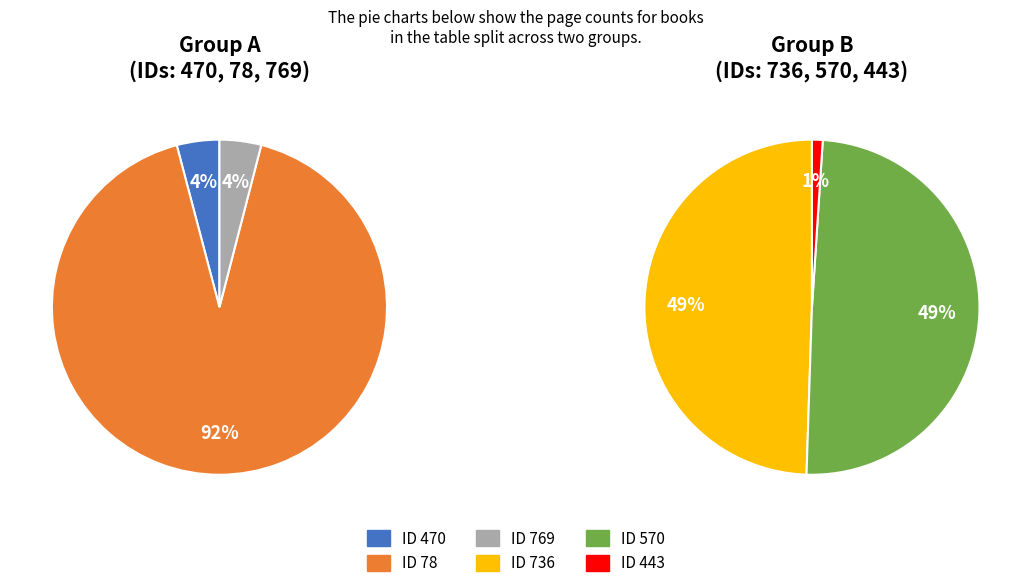

To the nearest percent, what percentage of the pie is 769?

4%